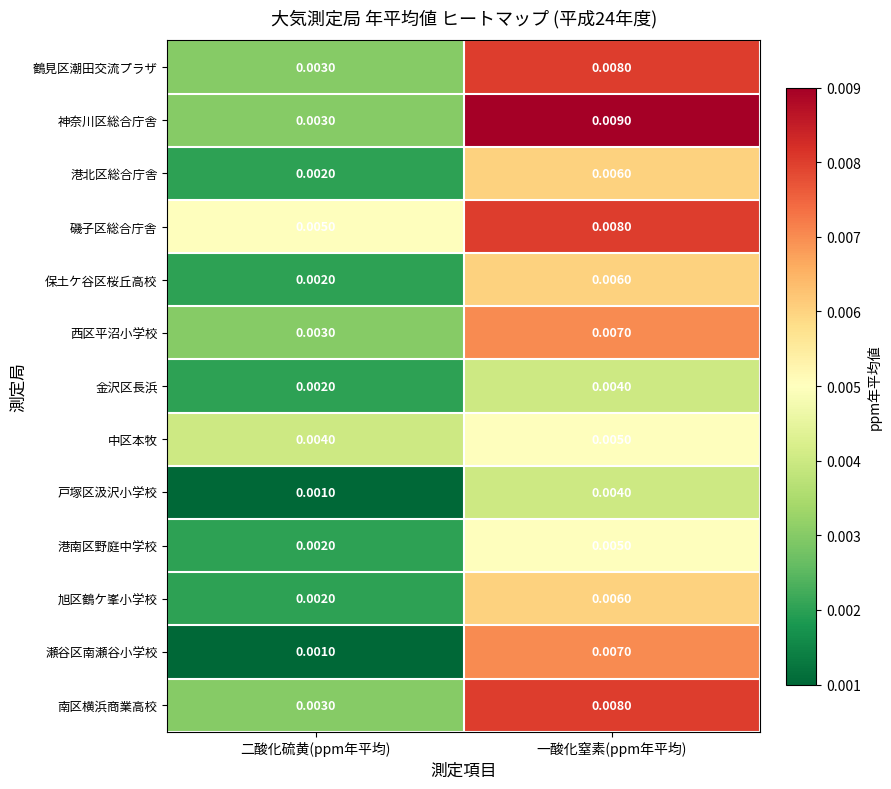

Which series has the largest total across all categories?

磯子区総合庁舎